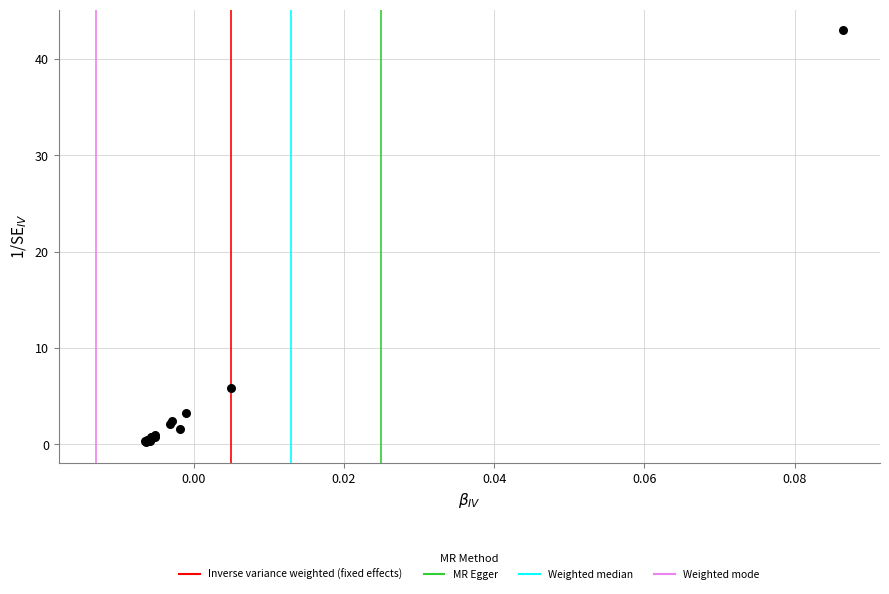

What Y value in the scatter plot is closest to 21?

5.8